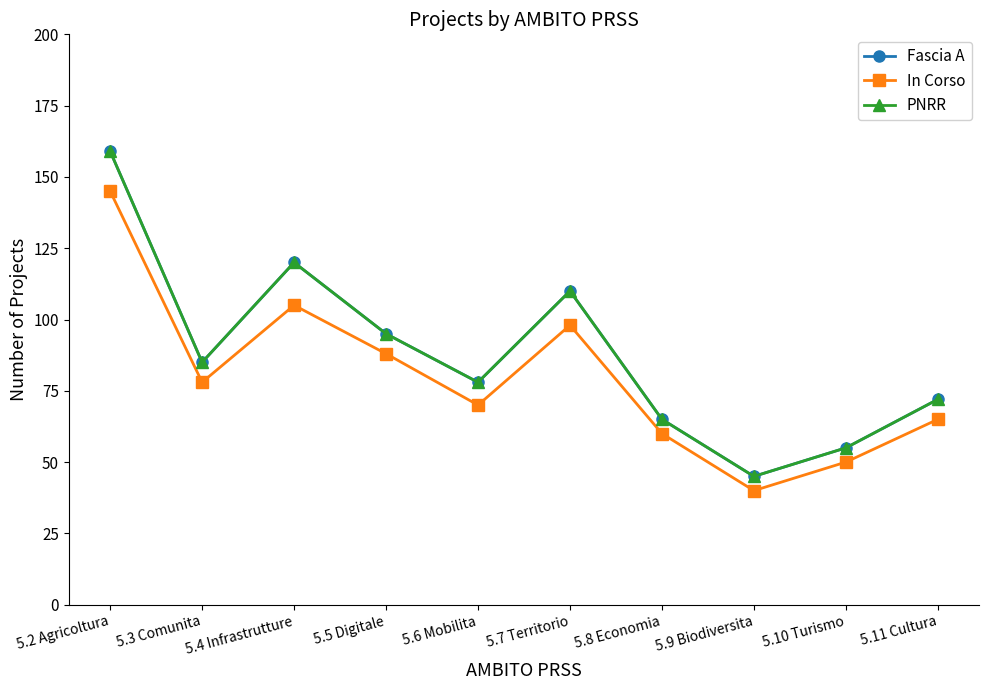

True or false: PNRR and Fascia A cross at least once.

False